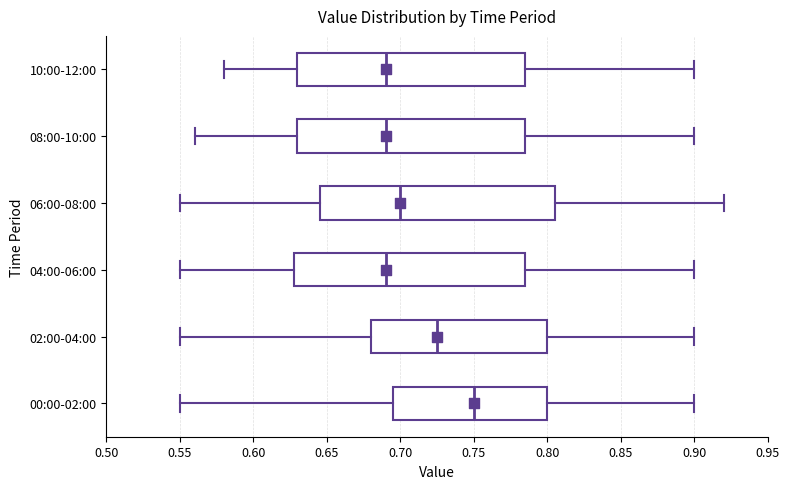

Reading bottom to top, read every box against the x-axis: the position of its median line, the range the box covers, and the ends of its whiskers. The values are not printed on the chart, so give them approximately, as read against the axis.

00:00-02:00: median 0.750, box 0.695 to 0.800, whiskers 0.550 to 0.900
02:00-04:00: median 0.725, box 0.680 to 0.800, whiskers 0.550 to 0.900
04:00-06:00: median 0.690, box 0.630 to 0.785, whiskers 0.550 to 0.900
06:00-08:00: median 0.700, box 0.645 to 0.805, whiskers 0.550 to 0.920
08:00-10:00: median 0.690, box 0.630 to 0.785, whiskers 0.560 to 0.900
10:00-12:00: median 0.690, box 0.630 to 0.785, whiskers 0.580 to 0.900